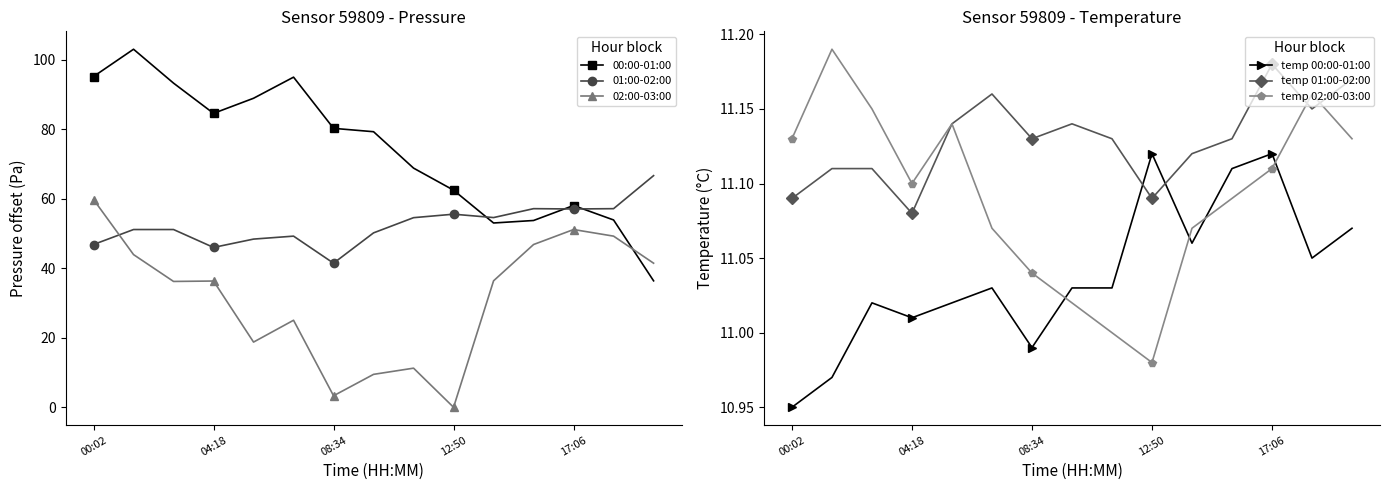

Which series ends up on top after the final intersection of temp 02:00-03:00 and temp 00:00-01:00?

temp 02:00-03:00